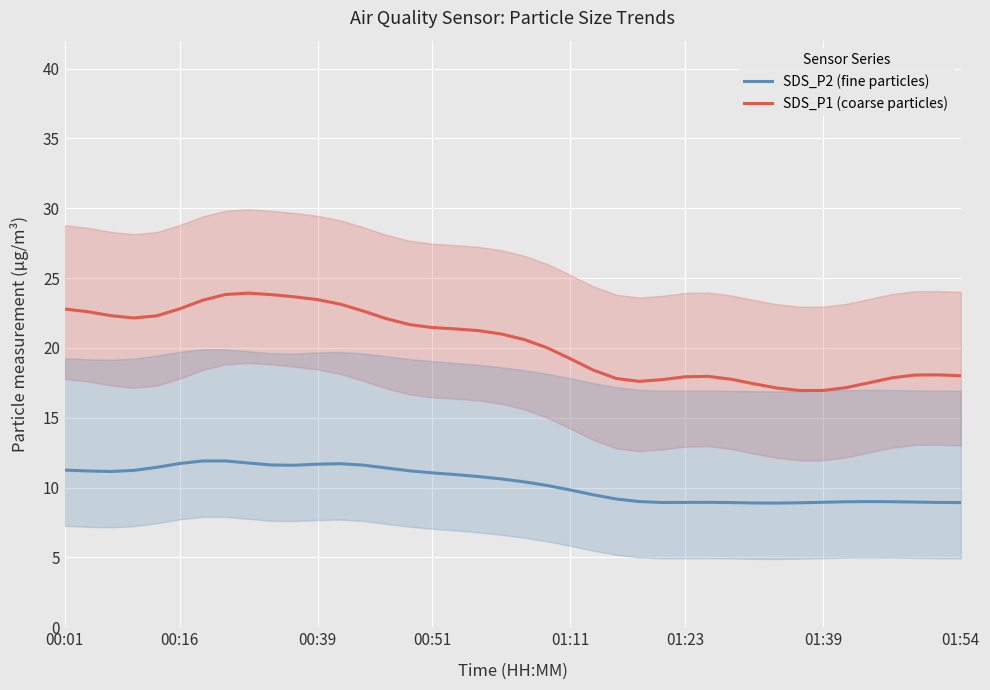

What is the highest value of the SDS_P1 (coarse particles) series?

23.9